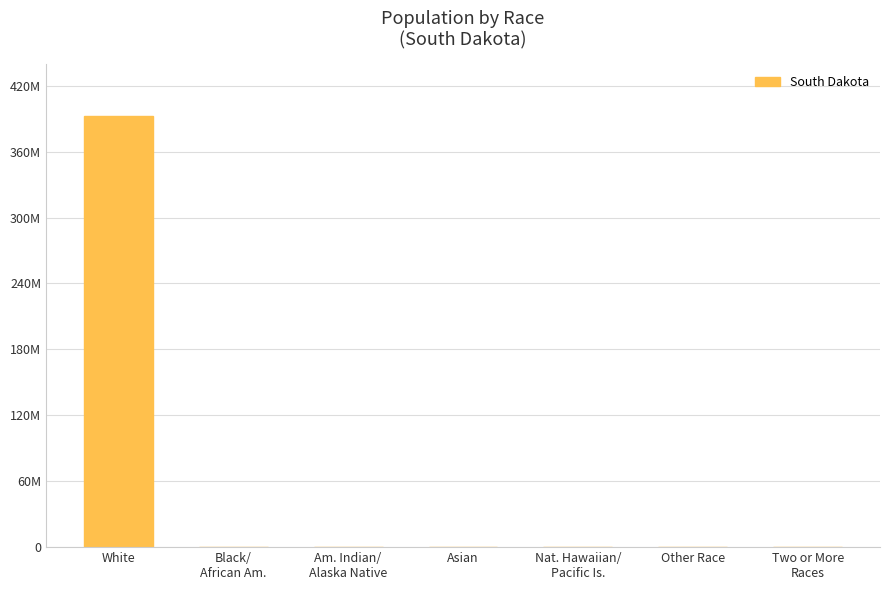

True or false: the data shows 7610 at Asian.

True